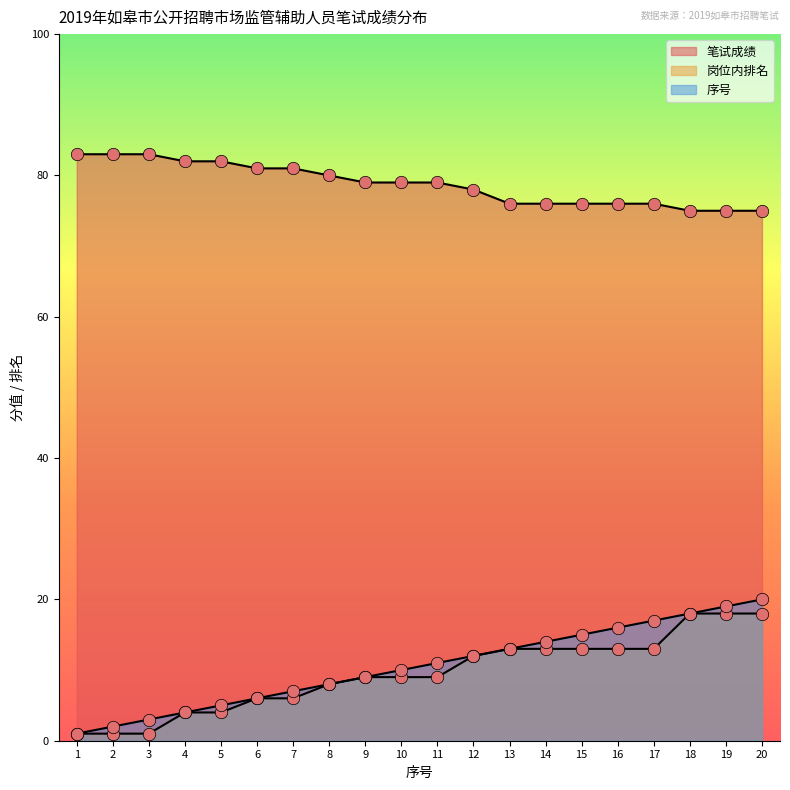

What are all the series names shown in the legend?

笔试成绩, 岗位内排名, 序号